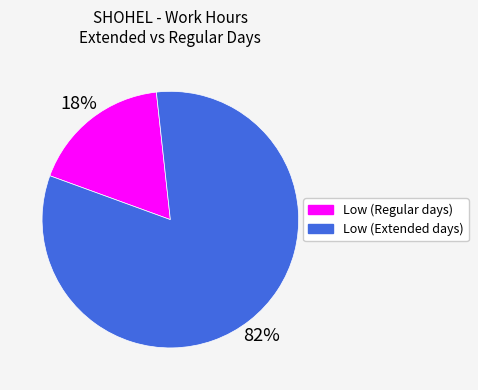

Is there a majority slice in this chart?

Yes